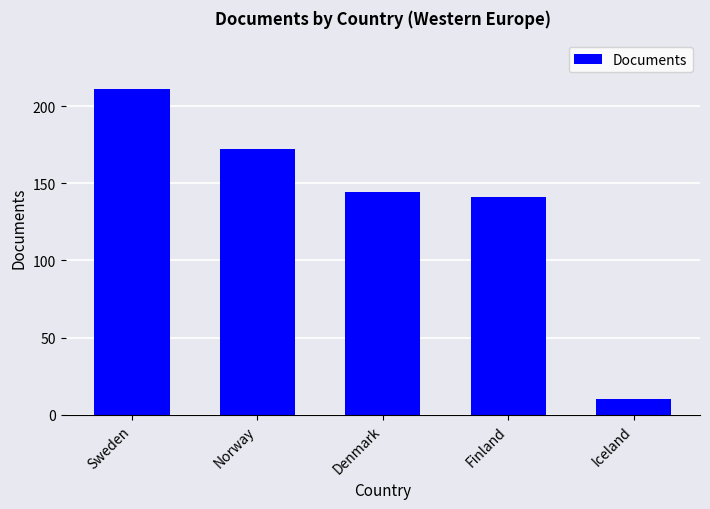

What is the greatest value displayed?

211